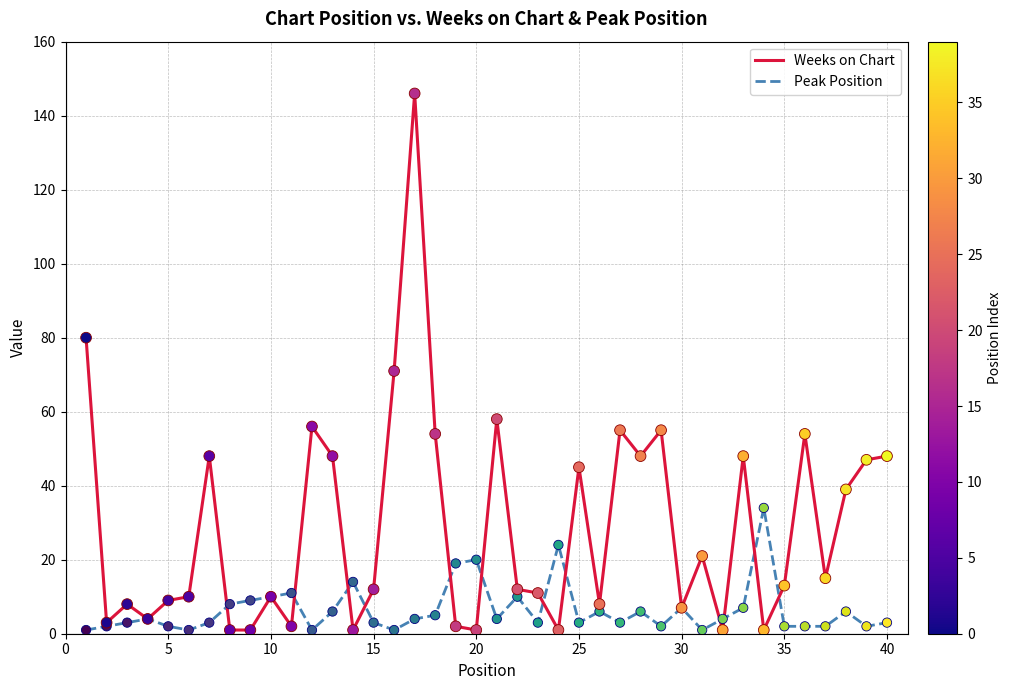

Which series has the largest total across all categories?

Weeks on Chart